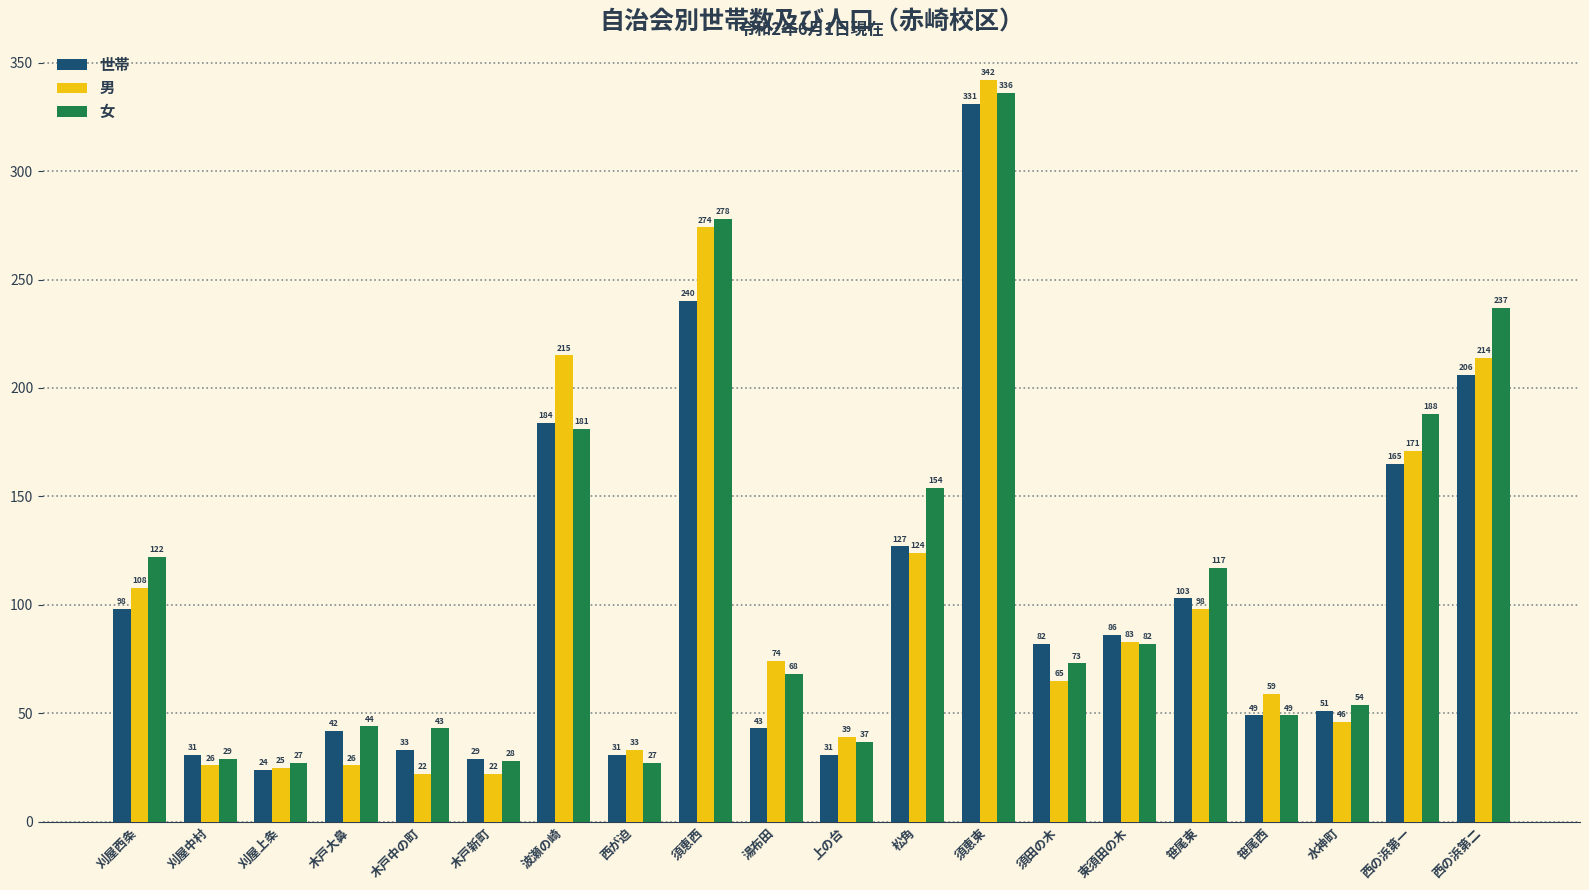

List the series in order of their peak value, highest first.

男, 女, 世帯